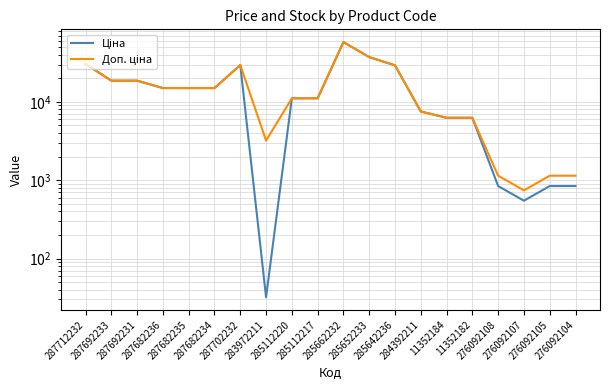

Reading left to right, what are all the values shown in this chart?

Ціна: 30512.3	18671.5	18671.5	15019.2	15019.2	15019.2	29548.9	32.0	11113.6	11113.6	58037.0	37343.0	29294.9	7545.9	6266.7	6266.7	842.8	547.8	842.8	842.8
Доп. ціна: 30512.3	18671.5	18671.5	15019.2	15019.2	15019.2	29548.9	3205.0	11113.6	11113.6	58037.0	37343.0	29294.9	7545.9	6266.7	6266.7	1142.1	742.0	1142.1	1142.1